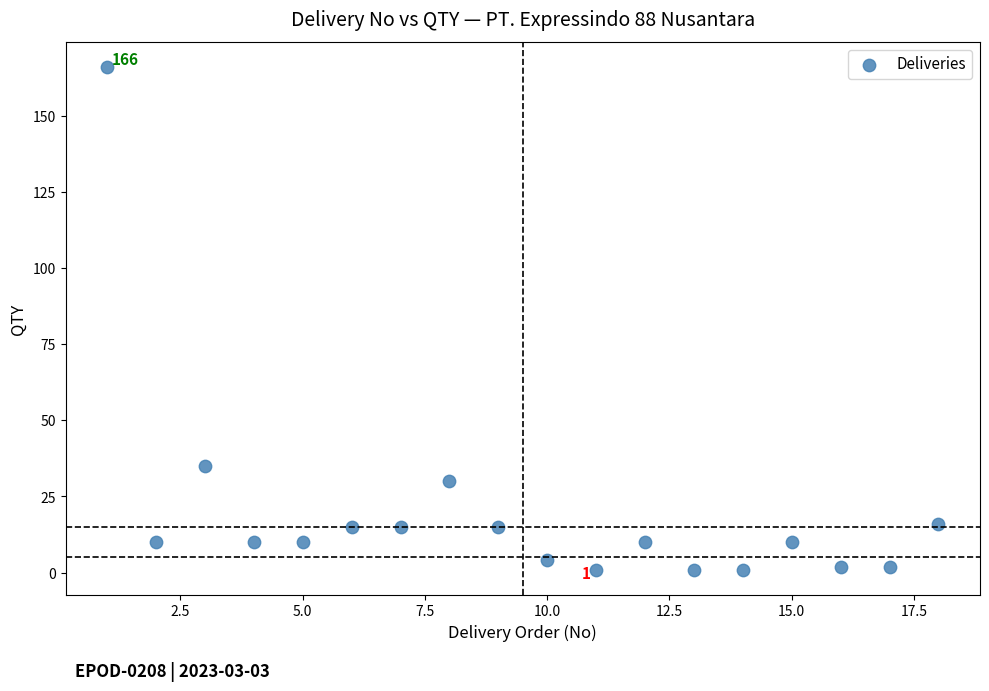

What is the range of Y values (max minus min)?

165